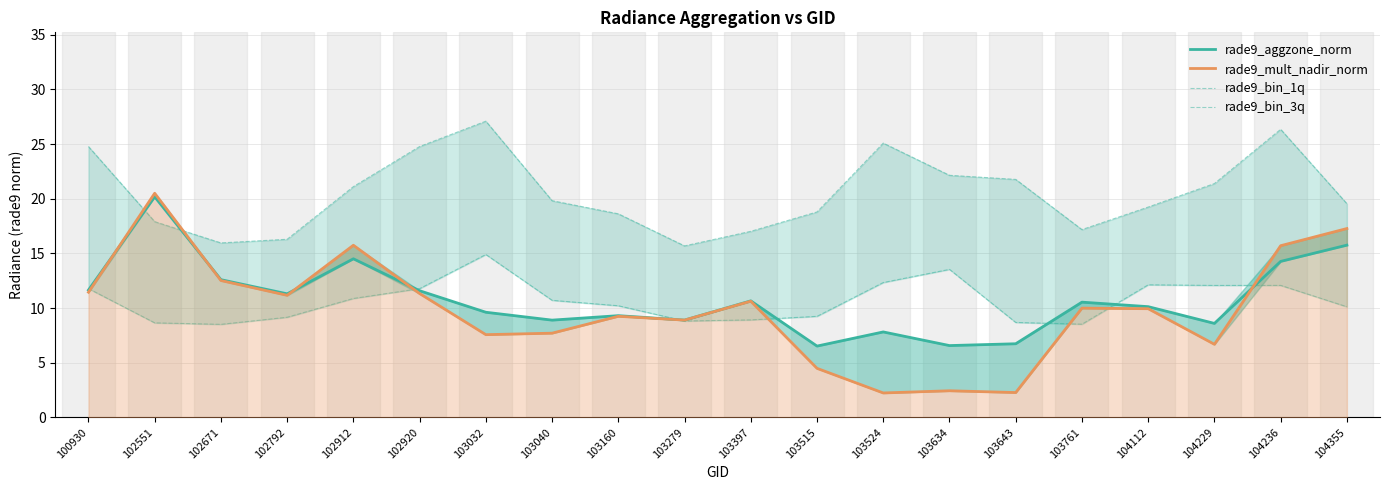

What is the greatest value displayed?

27.1